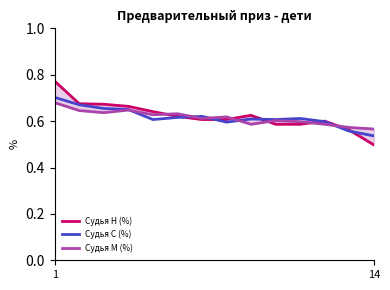

What is the lowest value of the Судья М (%) series?

0.6